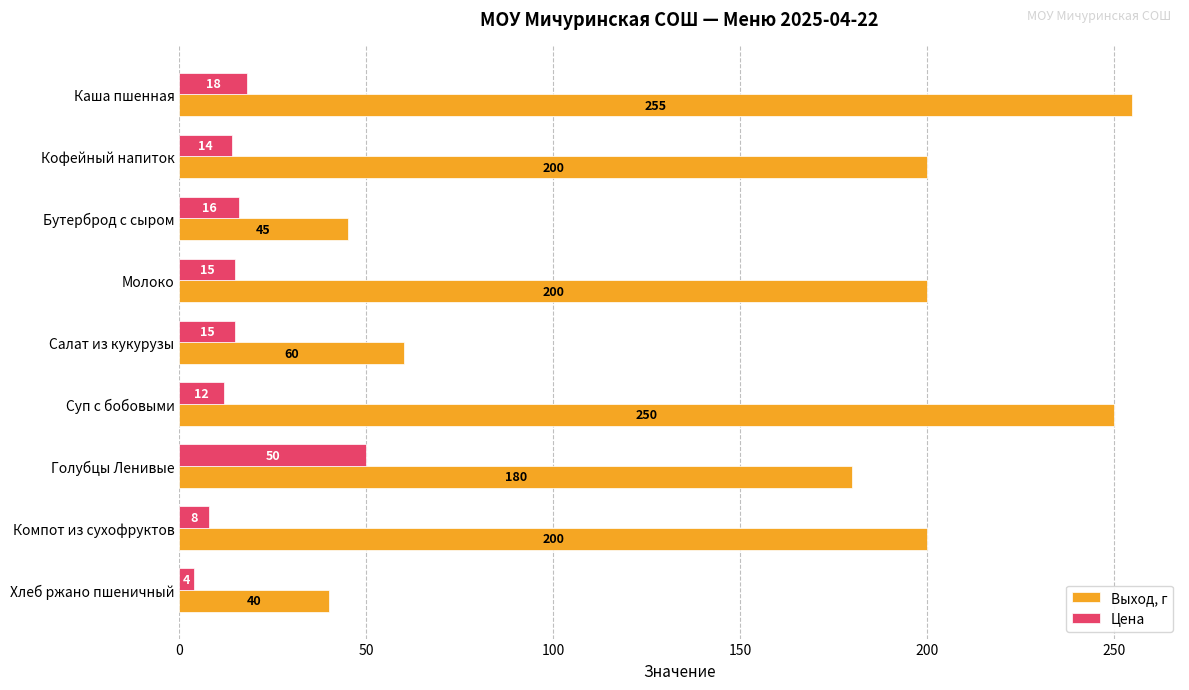

List the series in order of their overall mean, highest first.

Выход, г, Цена